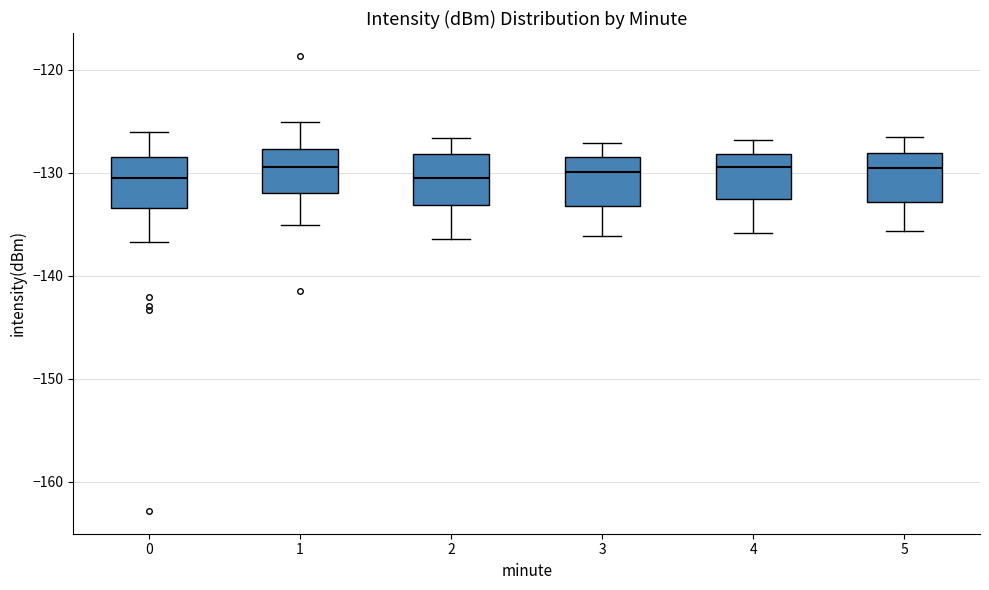

Reading left to right, transcribe this box plot: for each box, give where its median line is, the range the box spans, and where its two whiskers end, as read against the y-axis. The values are not printed on the chart, so give them approximately, as read against the axis.

0: median -130, box -133 to -128, whiskers -137 to -126
1: median -129, box -132 to -128, whiskers -135 to -125
2: median -130, box -133 to -128, whiskers -136 to -127
3: median -130, box -133 to -128, whiskers -136 to -127
4: median -129, box -133 to -128, whiskers -136 to -127
5: median -129, box -133 to -128, whiskers -136 to -126